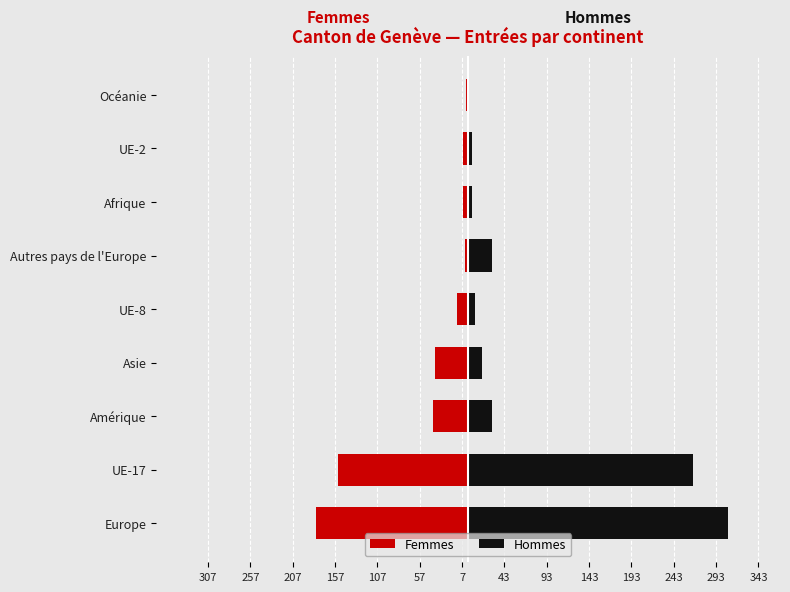

What is the minimum value shown in the chart?

-179